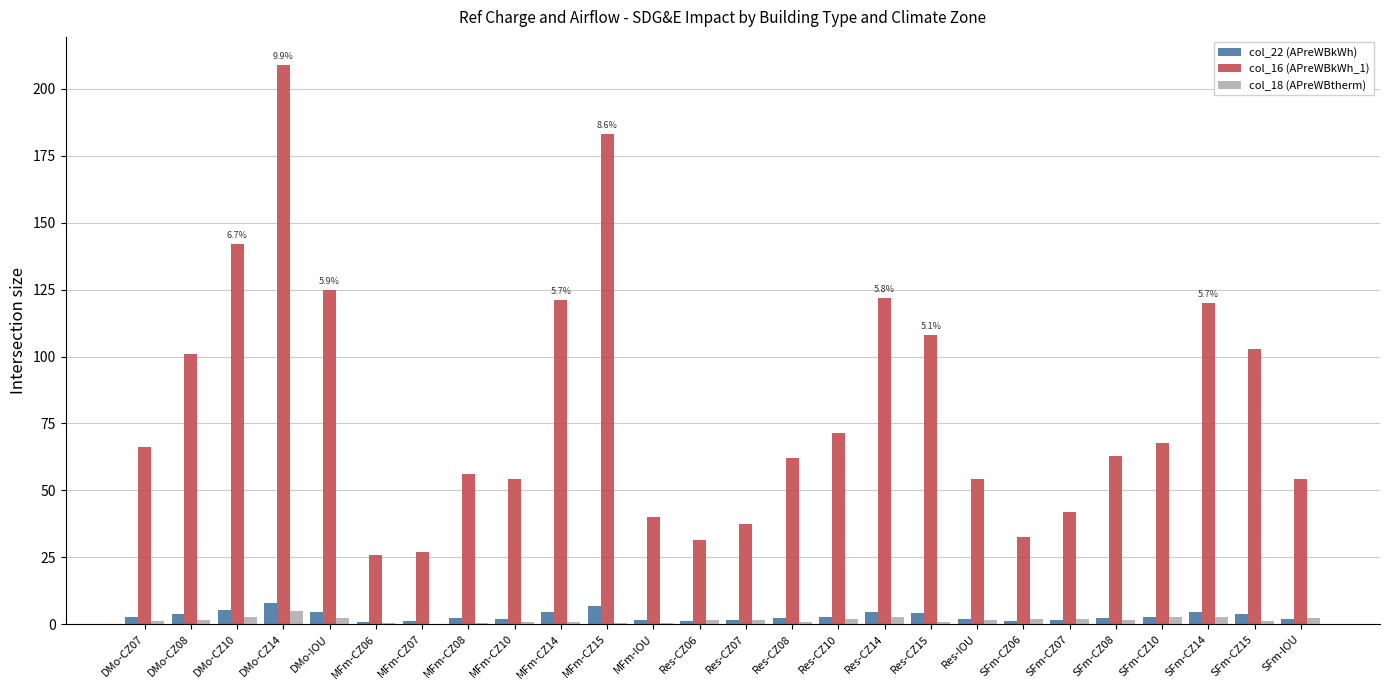

The value of col_22 (APreWBkWh) at MFm-CZ15 is 6.9. True or false?

True